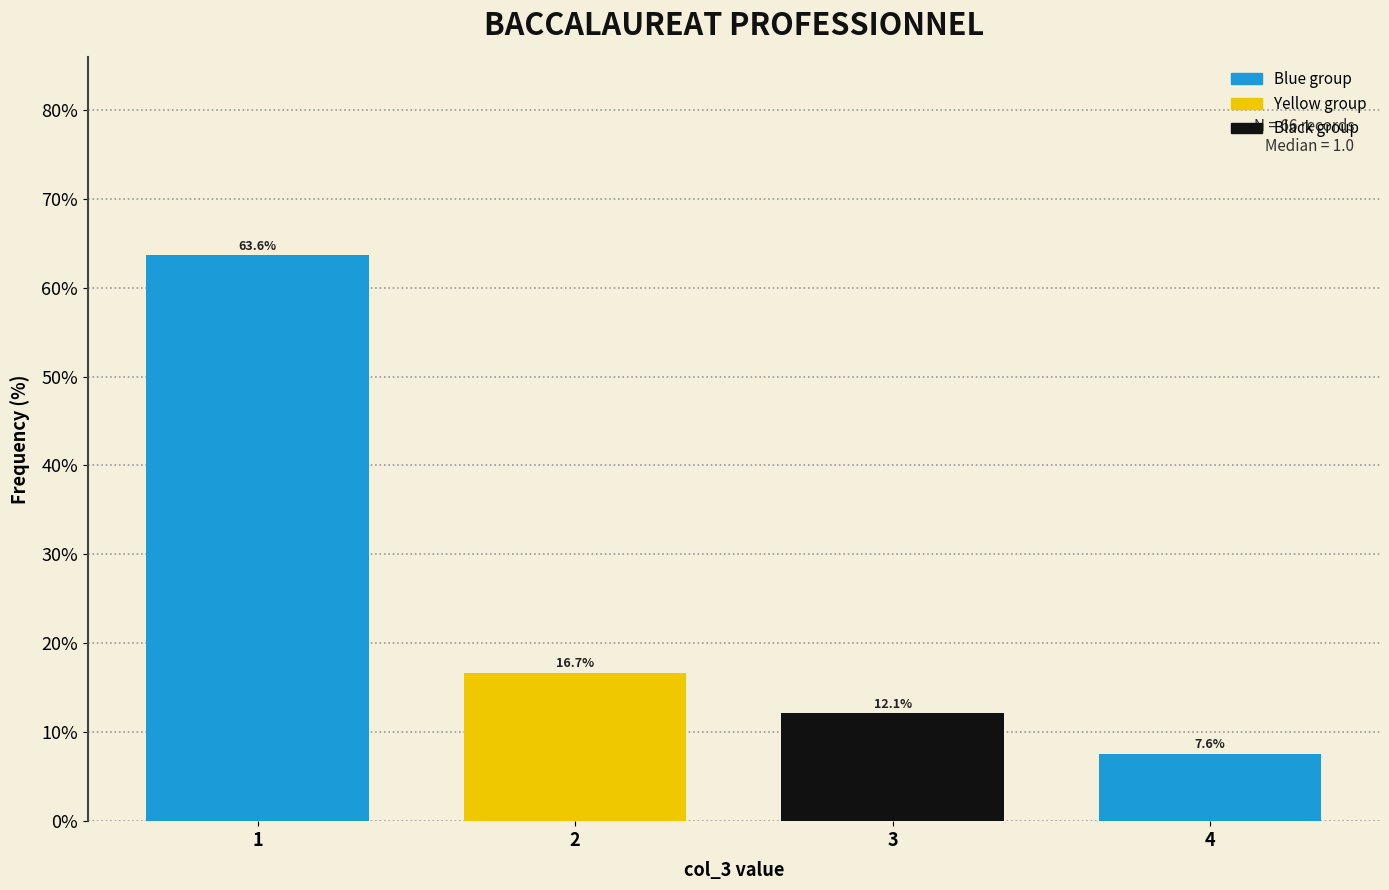

What is the height of the bar covering 1.5 to 2.5 on the x-axis?

16.7